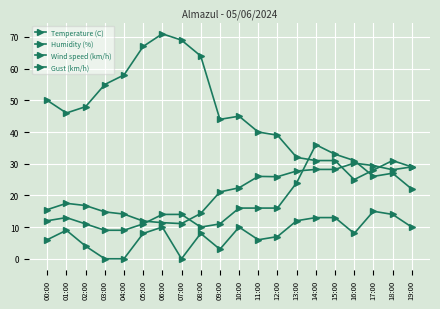

Reading left to right, list all the values displayed in this chart.

Temperature (C): 00:00=15.5	01:00=17.5	02:00=16.8	03:00=14.8	04:00=14.1	05:00=11.9	06:00=11.4	07:00=11.1	08:00=14.3	09:00=21.1	10:00=22.4	11:00=26.0	12:00=25.9	13:00=27.7	14:00=28.2	15:00=28.2	16:00=30.2	17:00=29.4	18:00=28.1	19:00=29.0
Humidity (%): 00:00=50.0	01:00=46.0	02:00=48.0	03:00=55.0	04:00=58.0	05:00=67.0	06:00=71.0	07:00=69.0	08:00=64.0	09:00=44.0	10:00=45.0	11:00=40.0	12:00=39.0	13:00=32.0	14:00=31.0	15:00=31.0	16:00=25.0	17:00=28.0	18:00=31.0	19:00=29.0
Wind speed (km/h): 00:00=6.0	01:00=9.0	02:00=4.0	03:00=0.0	04:00=0.0	05:00=8.0	06:00=10.0	07:00=0.0	08:00=8.0	09:00=3.0	10:00=10.0	11:00=6.0	12:00=7.0	13:00=12.0	14:00=13.0	15:00=13.0	16:00=8.0	17:00=15.0	18:00=14.0	19:00=10.0
Gust (km/h): 00:00=12.0	01:00=13.0	02:00=11.0	03:00=9.0	04:00=9.0	05:00=11.0	06:00=14.0	07:00=14.0	08:00=10.0	09:00=11.0	10:00=16.0	11:00=16.0	12:00=16.0	13:00=24.0	14:00=36.0	15:00=33.0	16:00=31.0	17:00=26.0	18:00=27.0	19:00=22.0